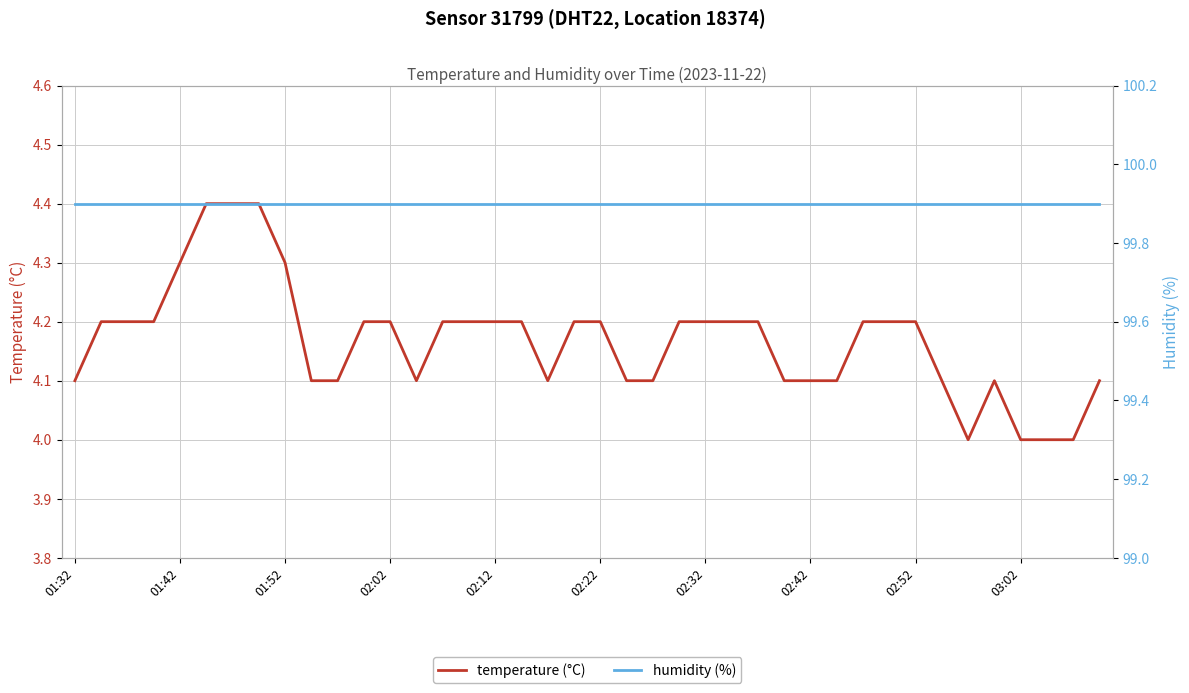

What is the maximum value shown in the chart?

99.9